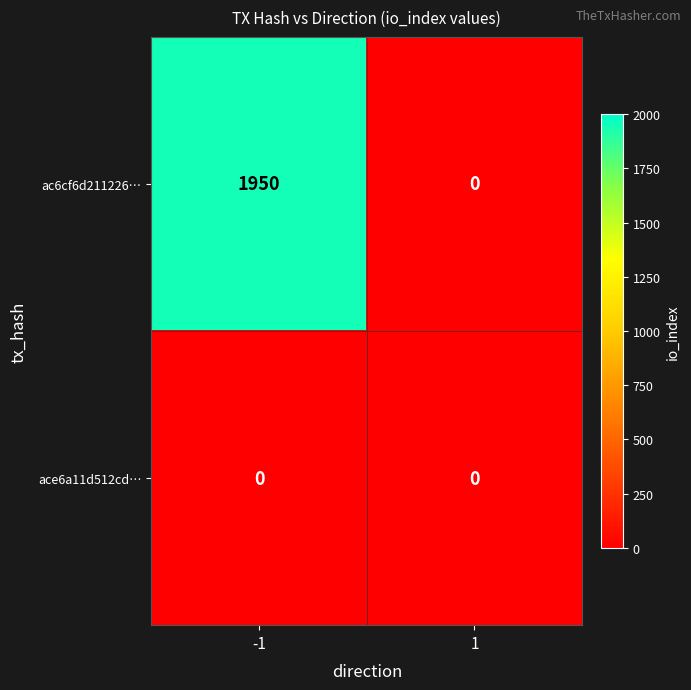

At which category is the sum across all series the highest?

-1